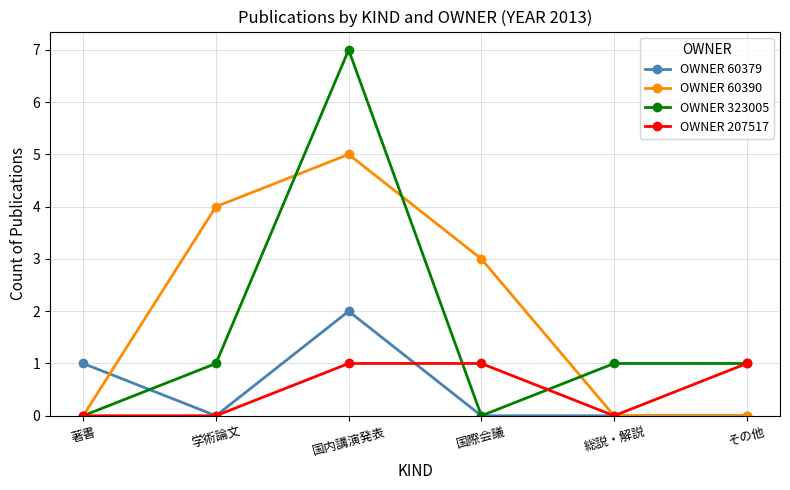

What is the average value of the OWNER 60390 series?

2